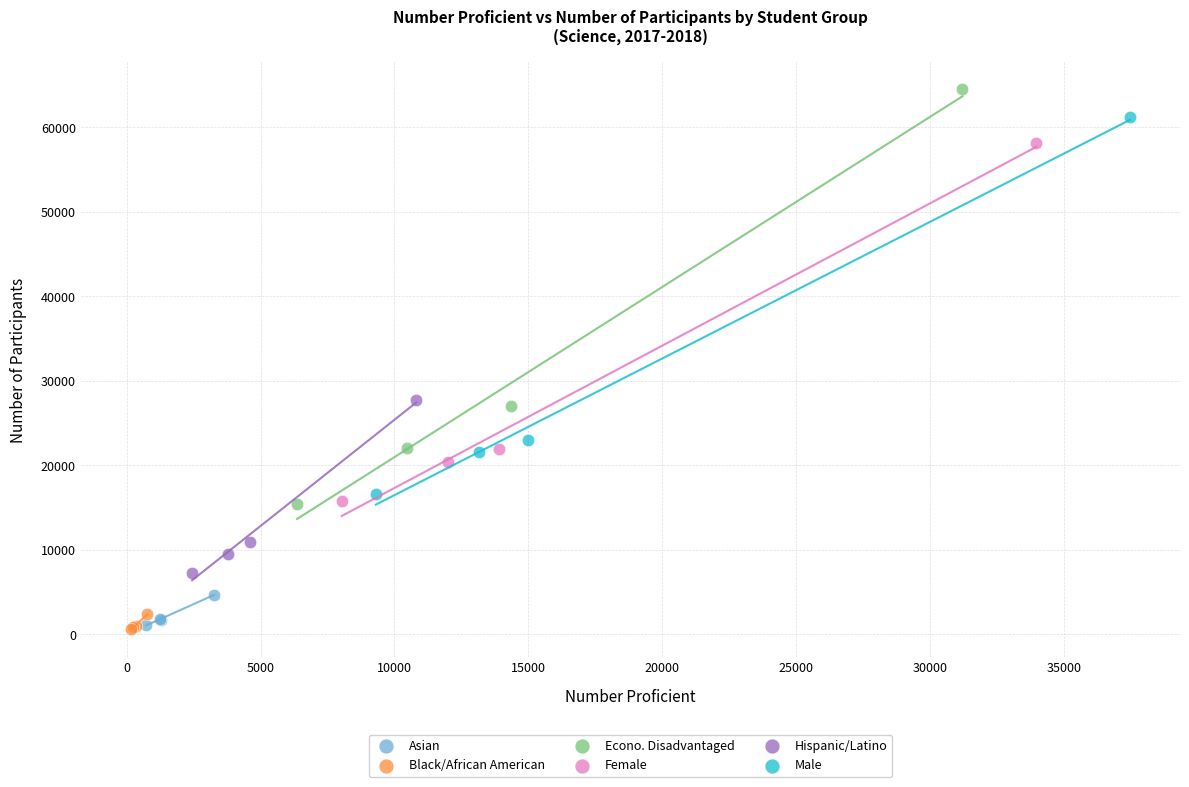

Which series has the widest spread of Y values?

Econo. Disadvantaged